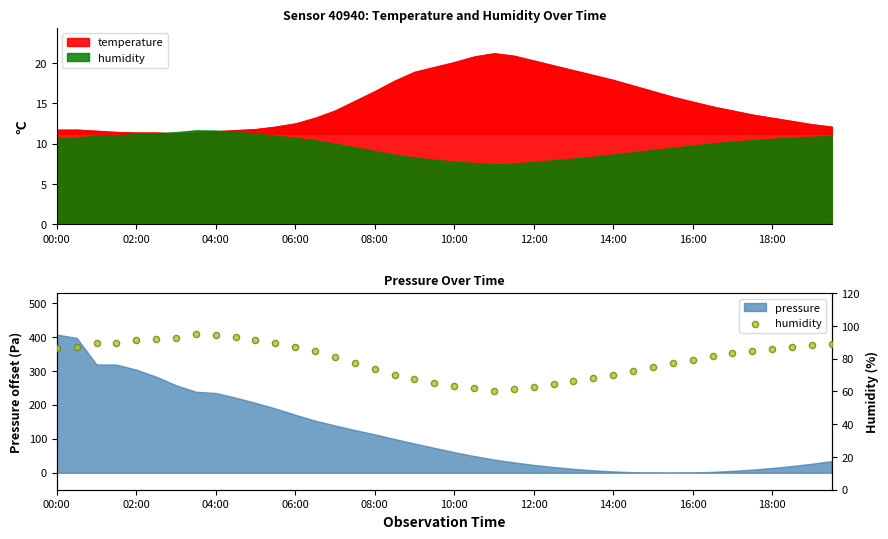

Which has a higher value, 10 or 14?

10